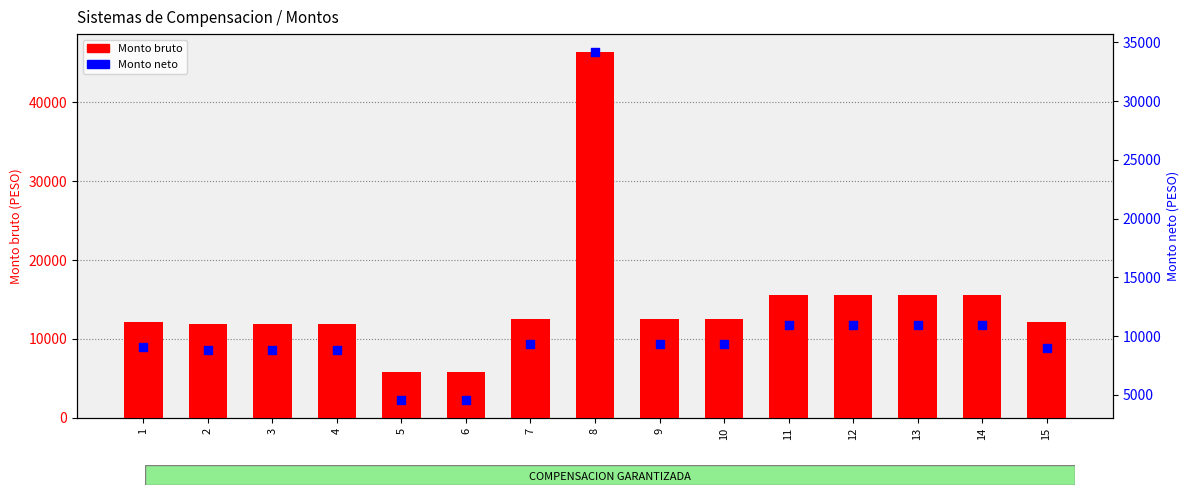

What are all the series names shown in the legend?

Monto bruto, Monto neto